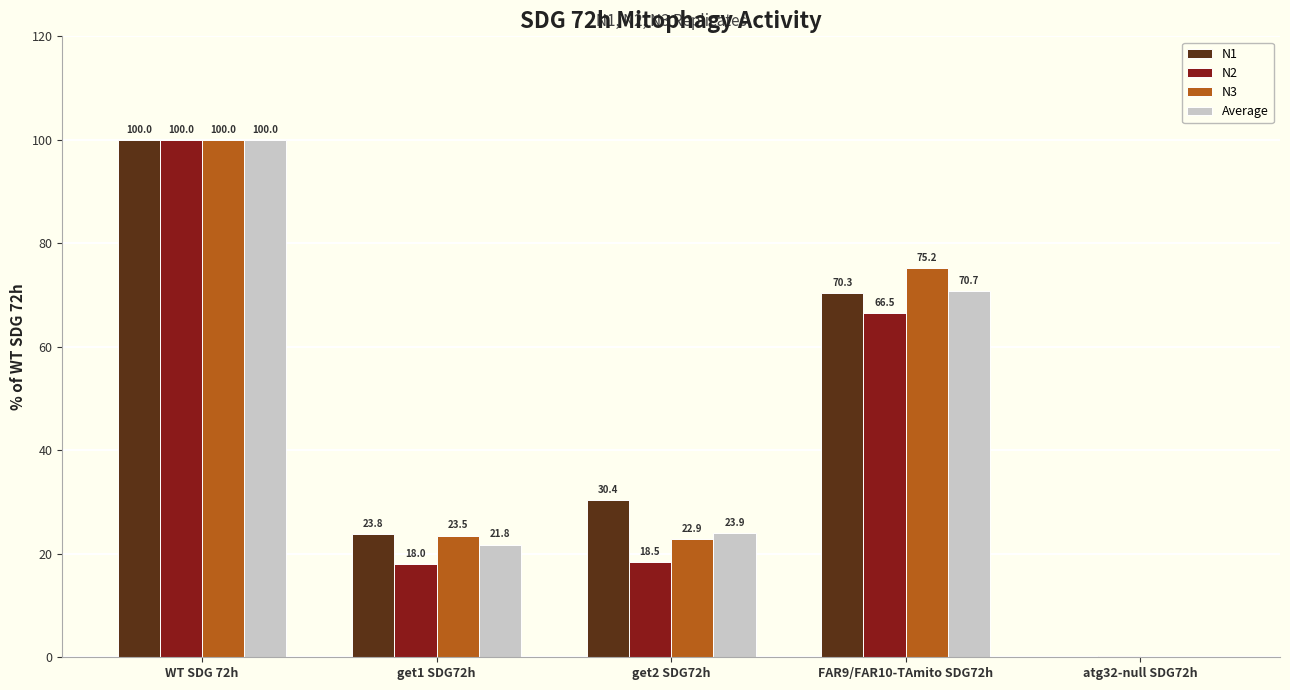

The N1 series shows 100.0 at WT SDG 72h. True or false?

True